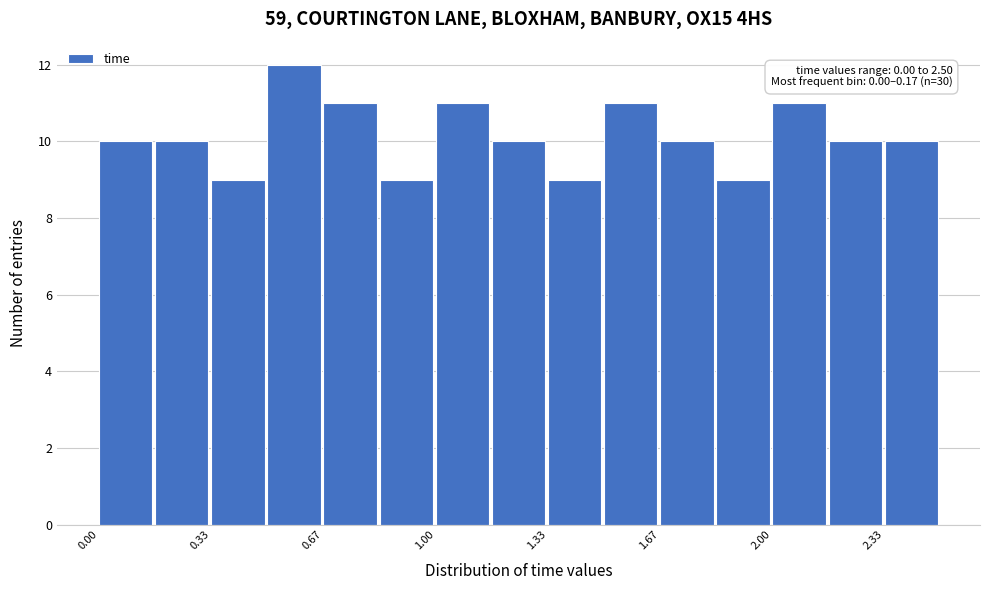

Read against the x-axis, roughly where is the centre of the tallest bar?

0.60